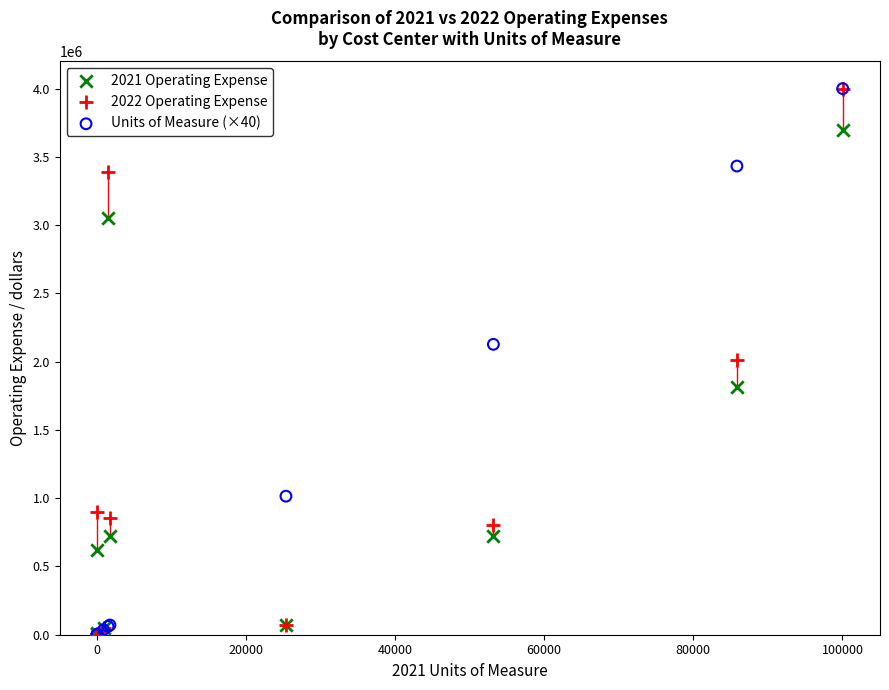

What are all the series names shown in the legend?

2021 Operating Expense, 2022 Operating Expense, Units of Measure (×40)